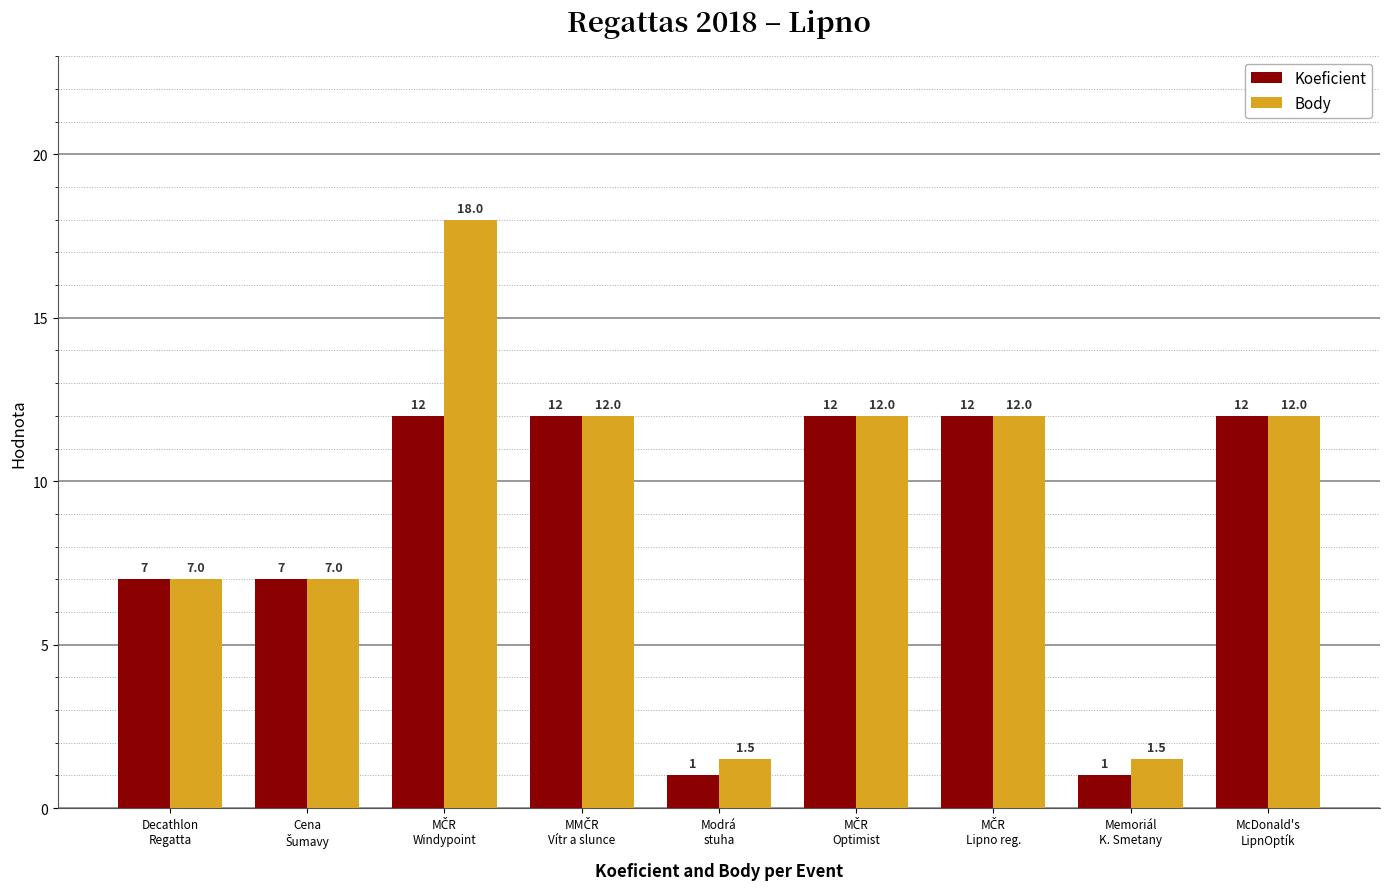

Which series has the largest range (max minus min)?

Body